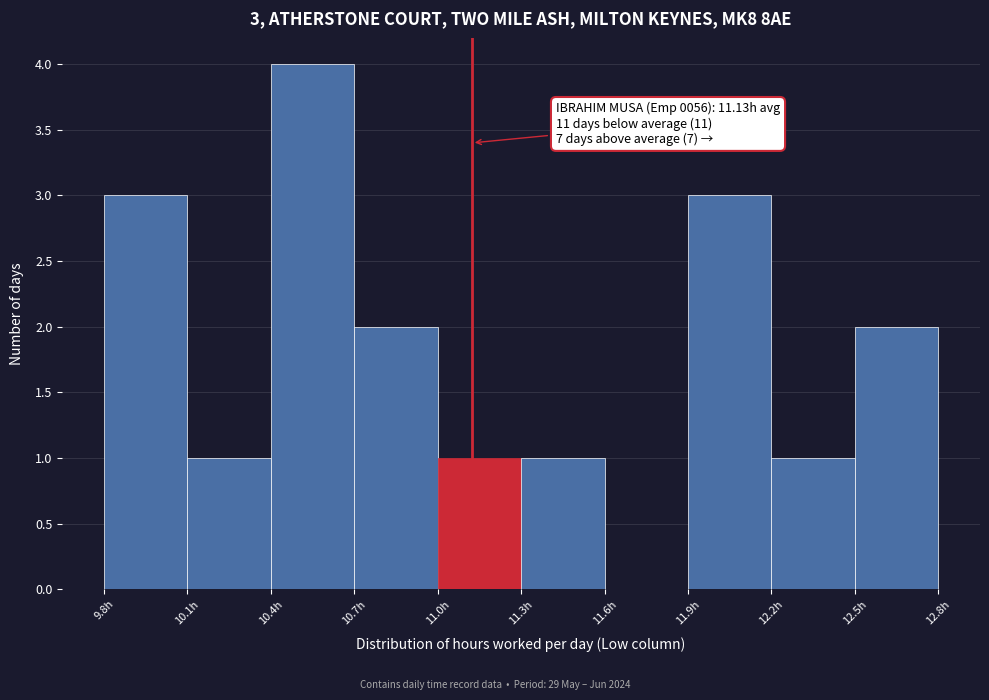

Which range on the x-axis has the tallest bar?

10.4 to 10.7